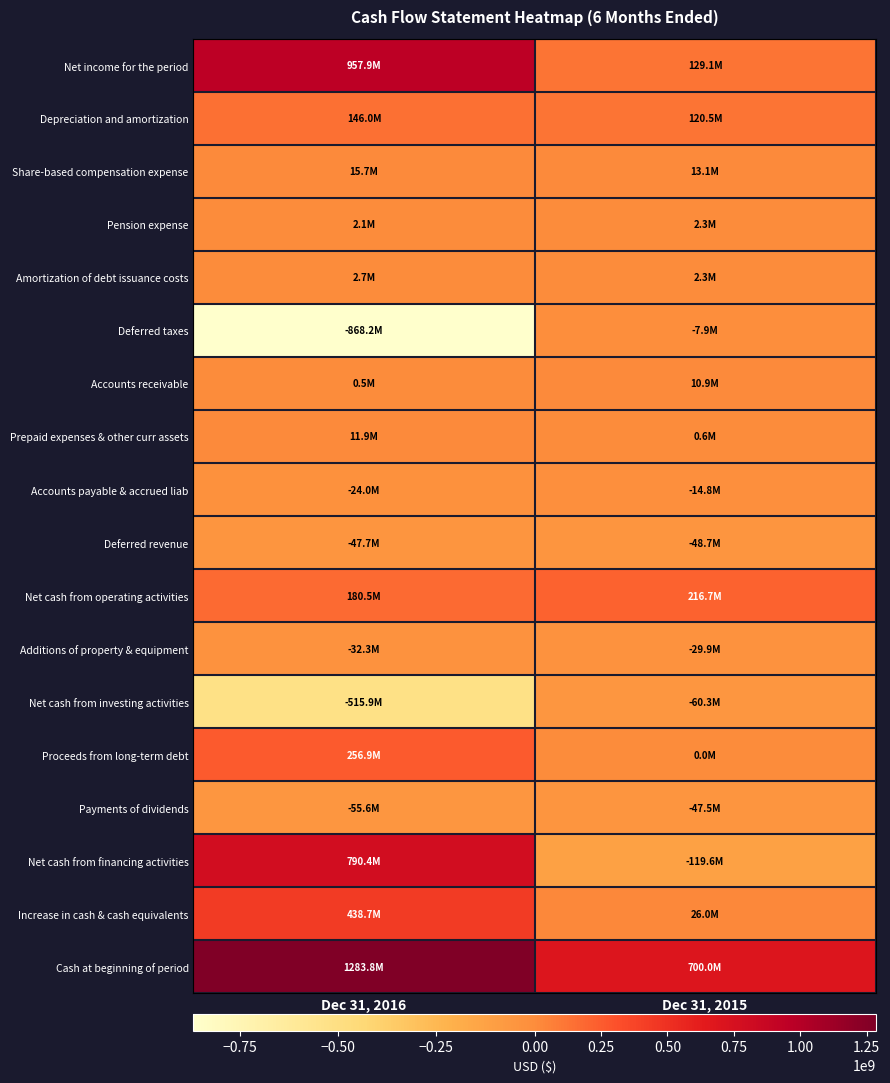

What is the difference between the highest and lowest values at Dec 31, 2016?

2151990000